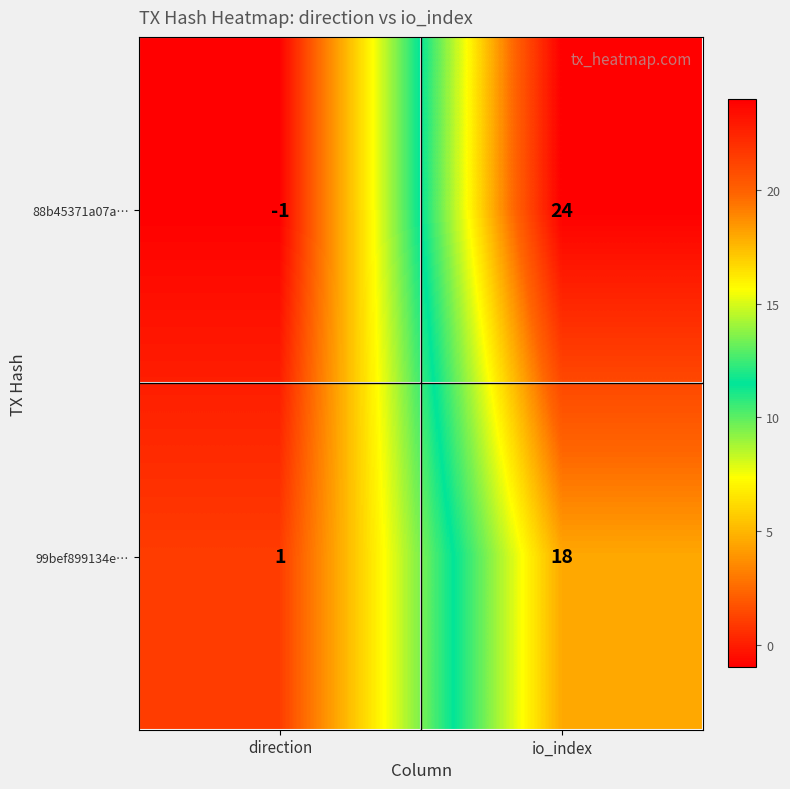

What is the minimum value shown in the chart?

-1